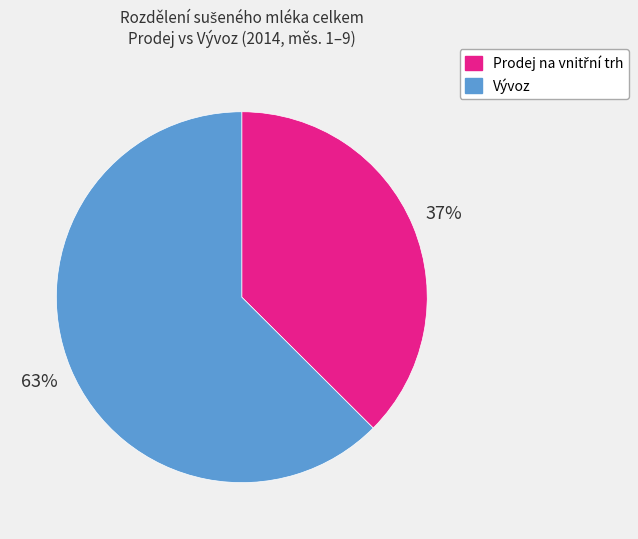

The Vývoz slice represents 63% of the pie. True or false?

True